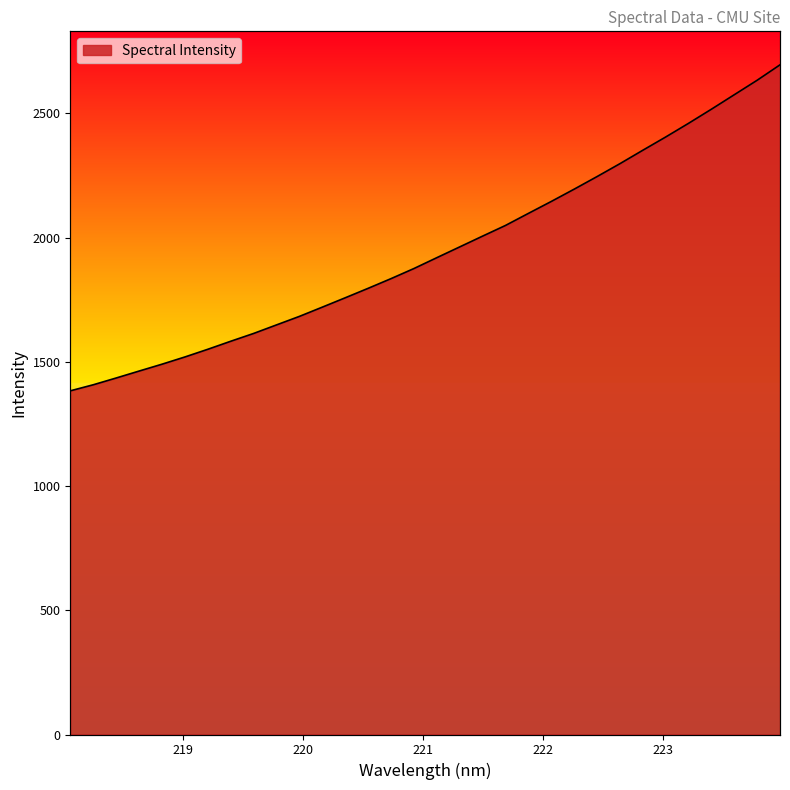

At which label does the data first exceed 1919?

221.1174